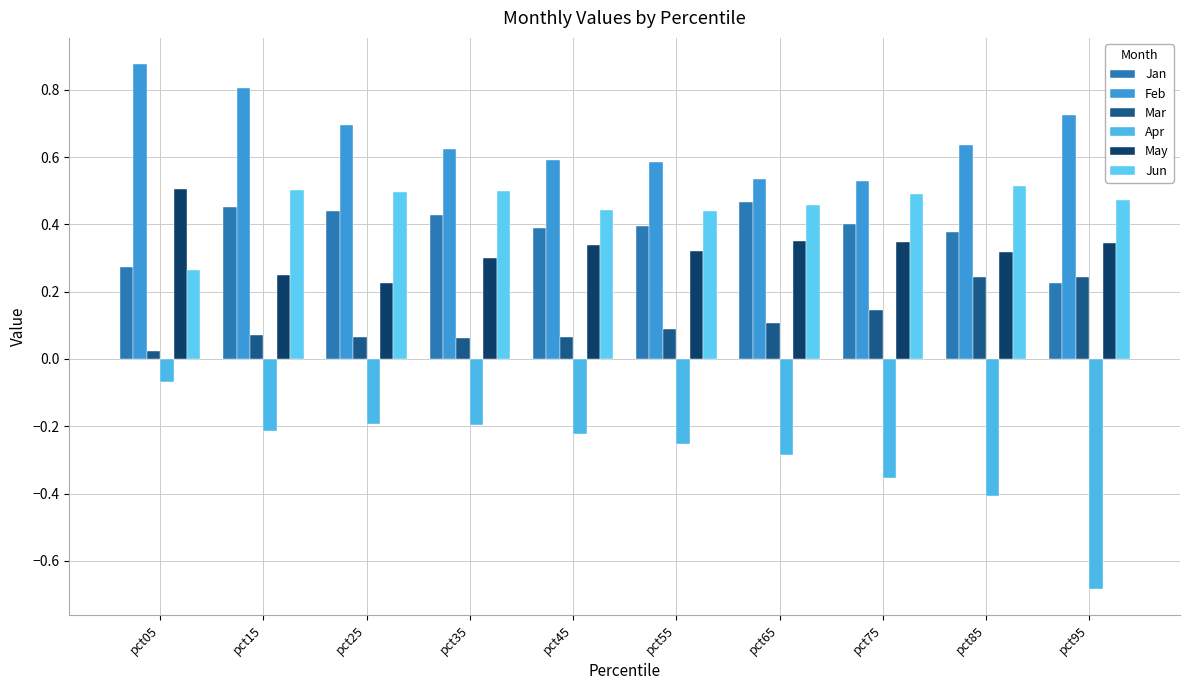

How many categories are shown in the chart?

10